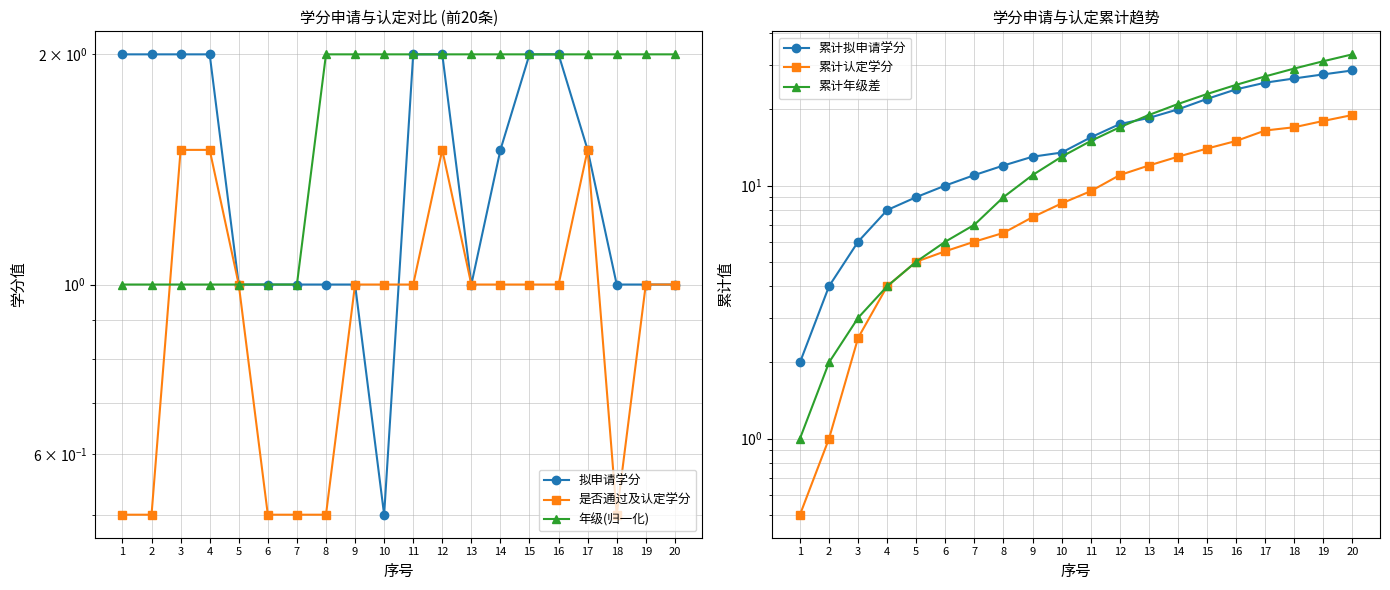

How many intersections are there between 拟申请学分 and 累计认定学分?

1